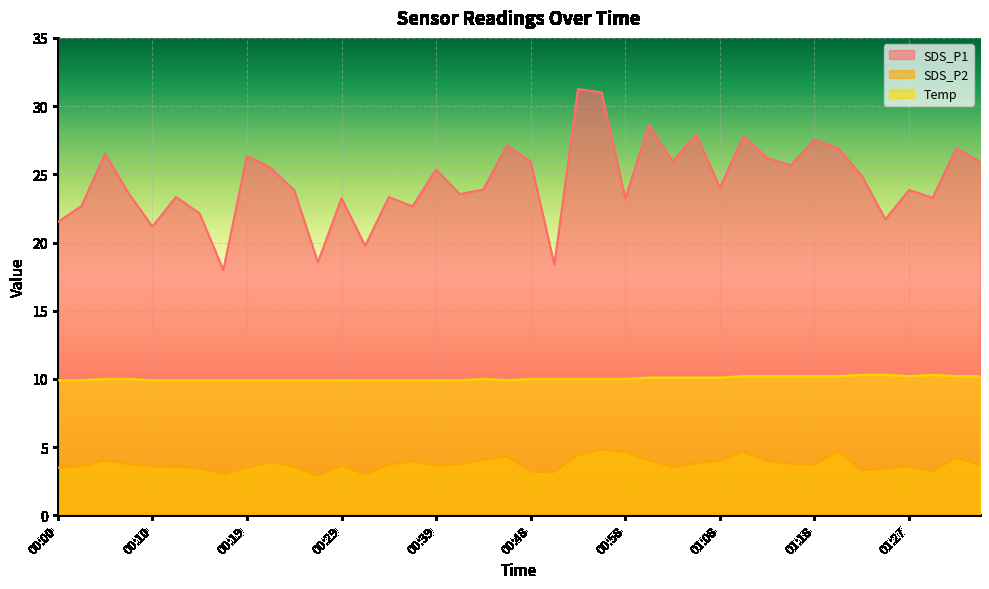

What is the average value of the Temp series?

10.0